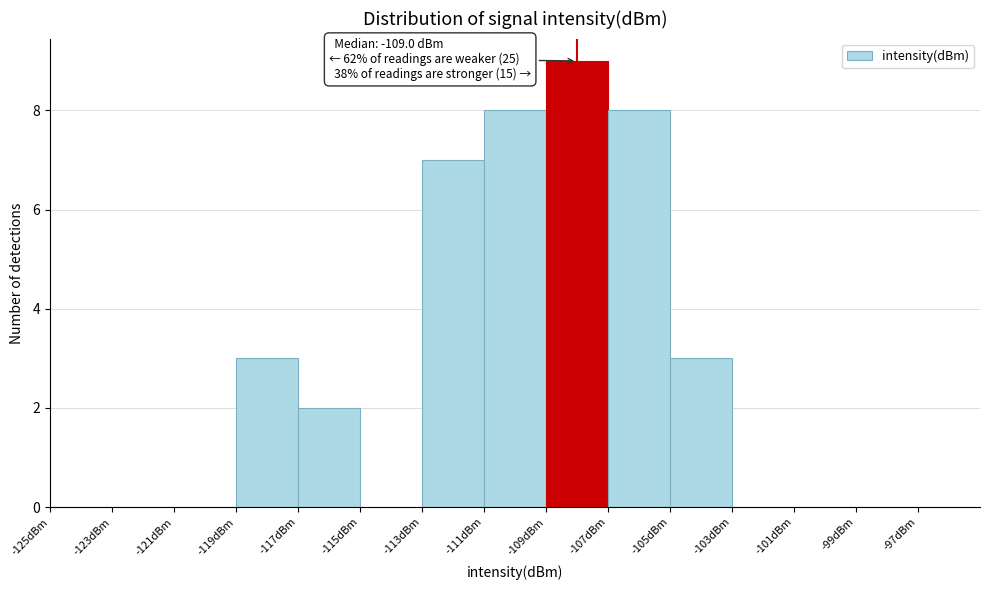

Which range on the x-axis has the tallest bar?

-109 to -107